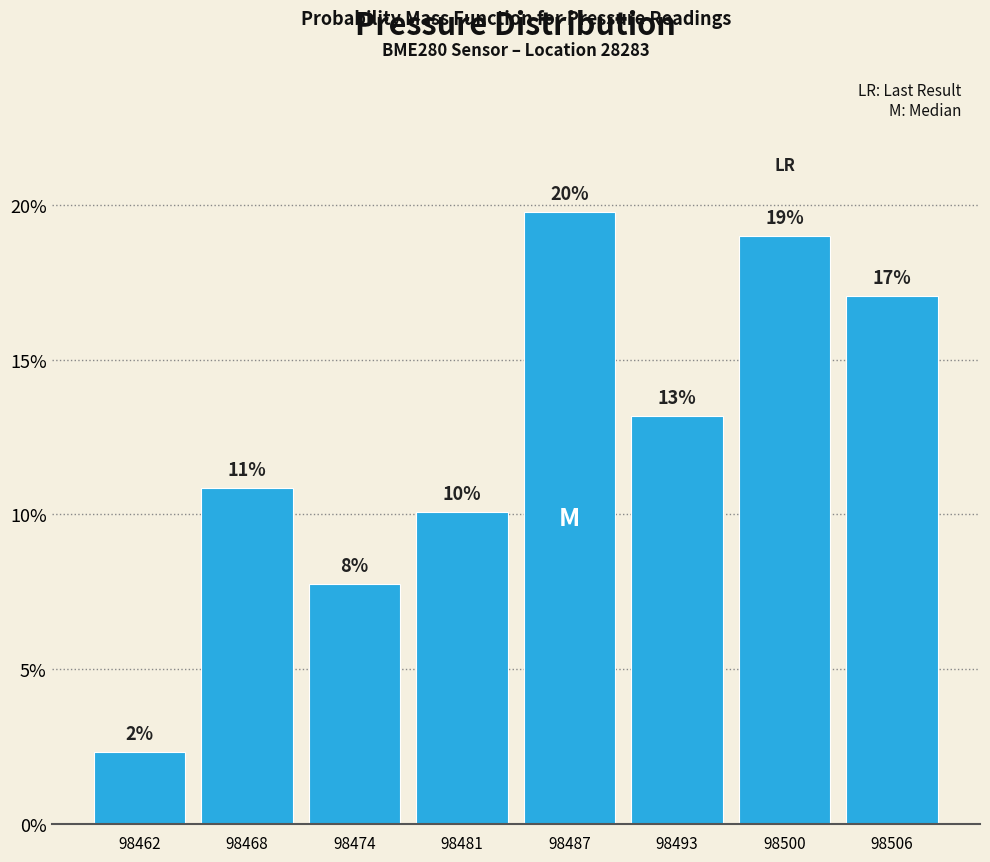

How many bars are there in total?

8